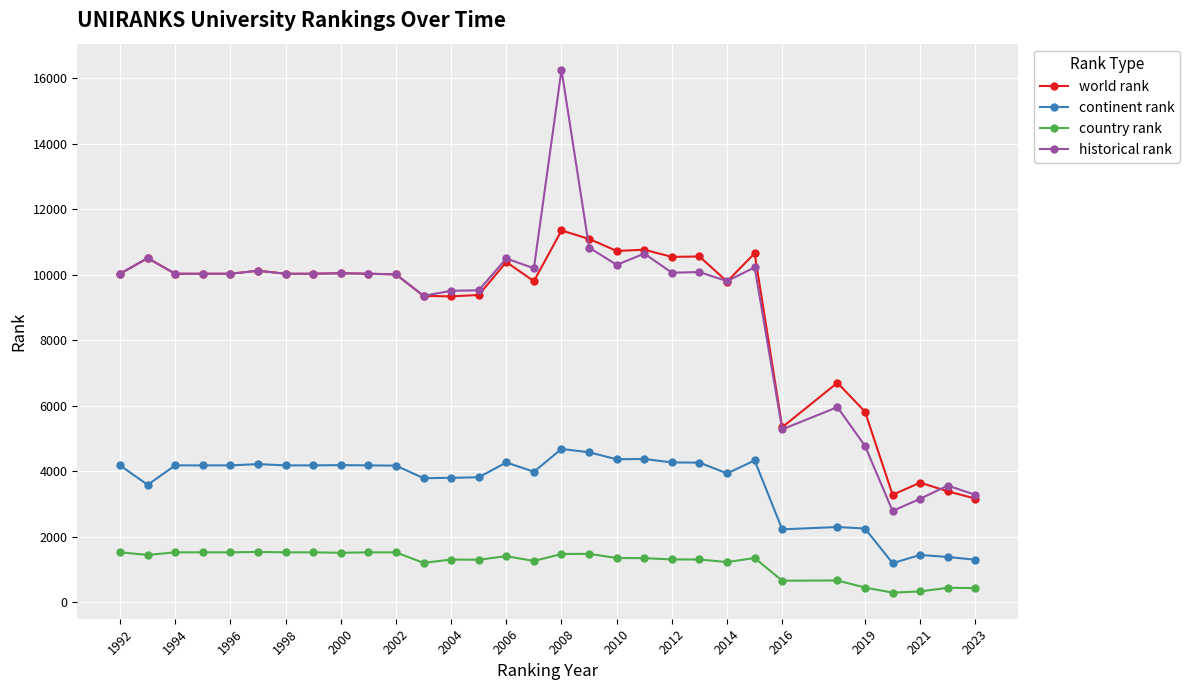

What is the maximum value shown in the chart?

16250.0